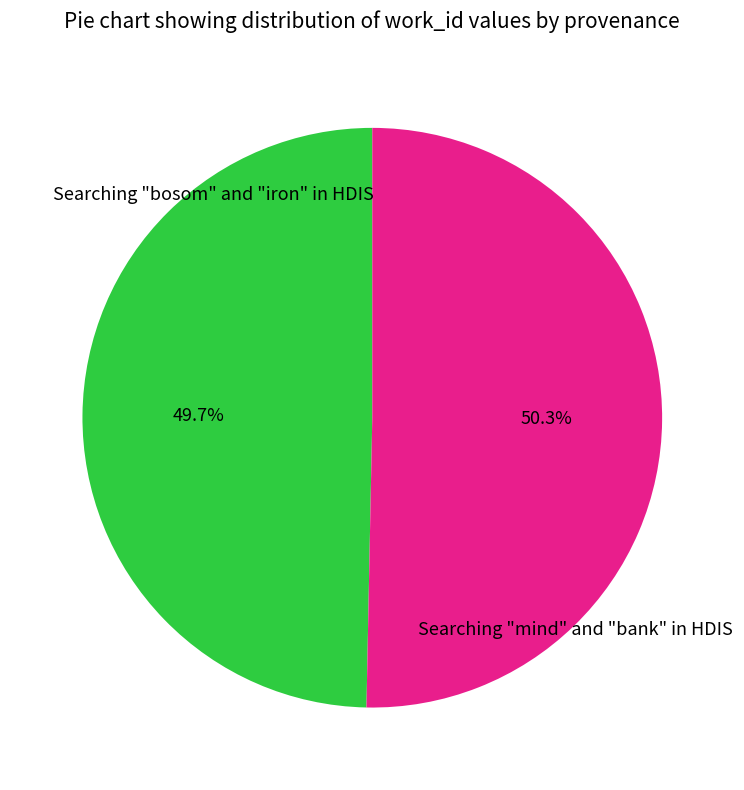

How many slices are in this pie chart?

2